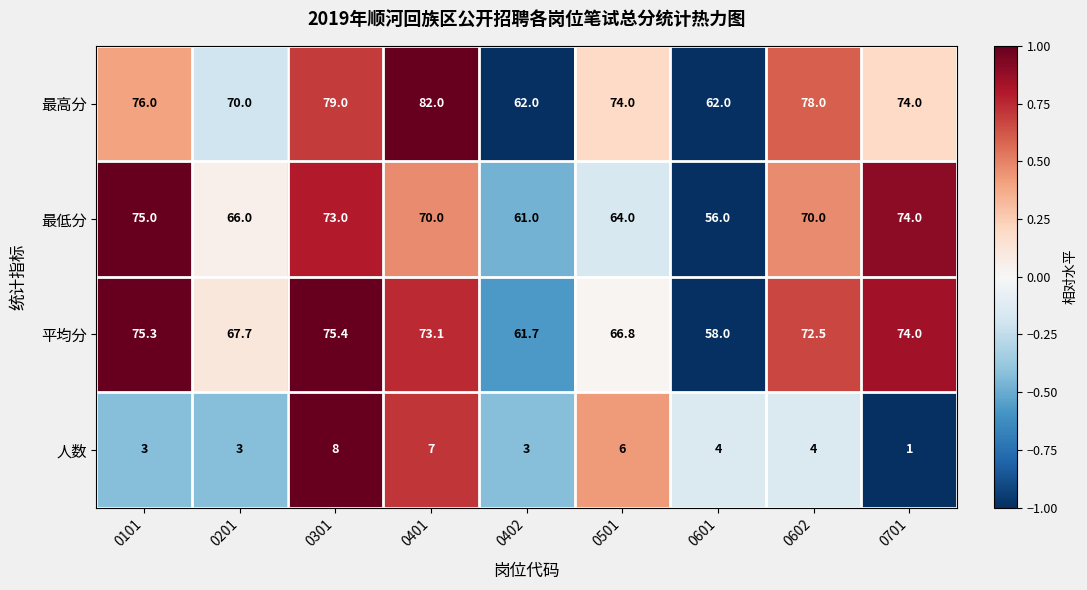

At how many categories does at least one series exceed 41?

9